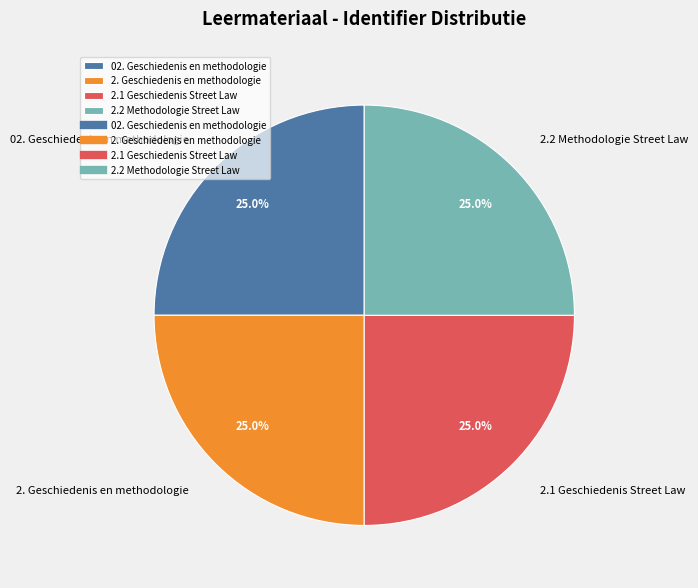

How many slices are in this pie chart?

4